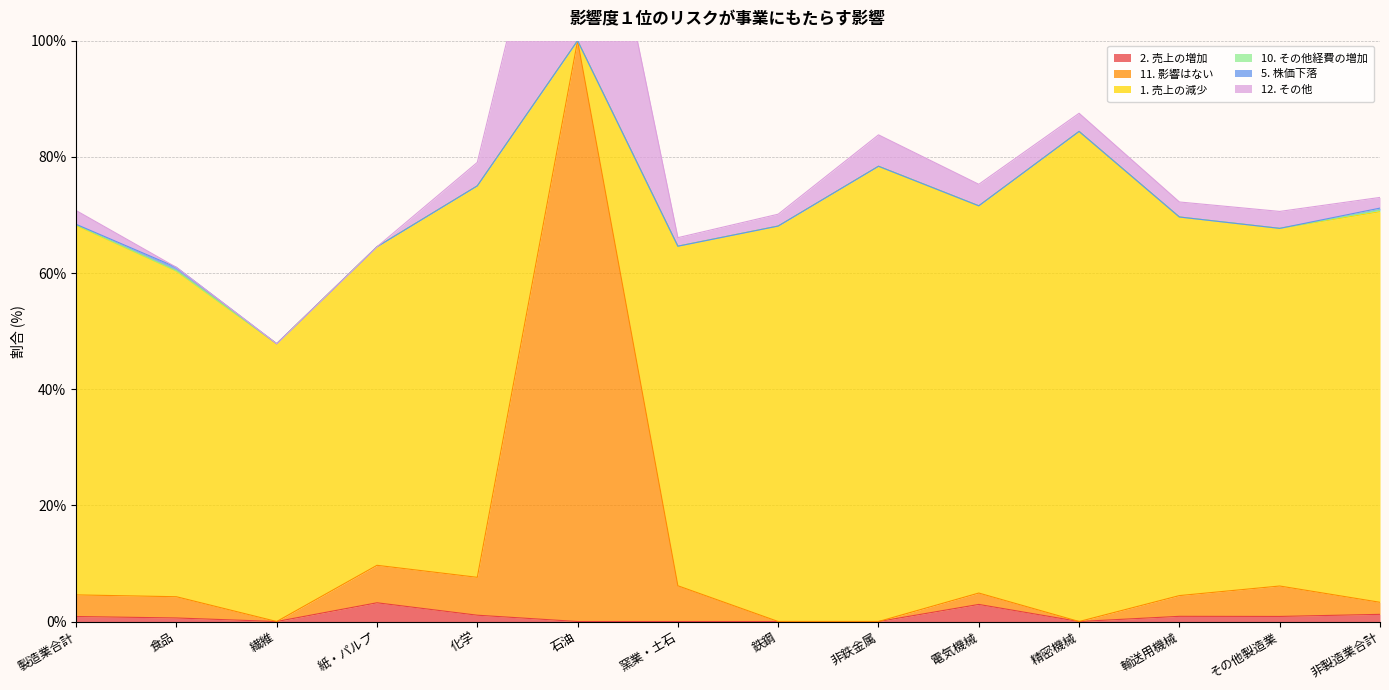

True or false: 10. その他経費の増加 has a value of 0.0 at 窯業・土石.

True